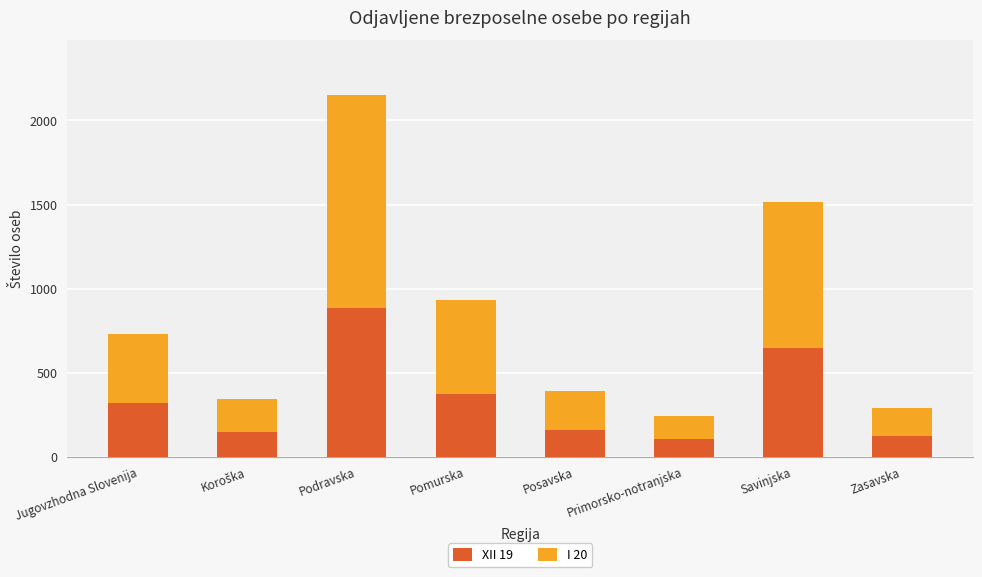

What is the maximum value for XII 19?

886